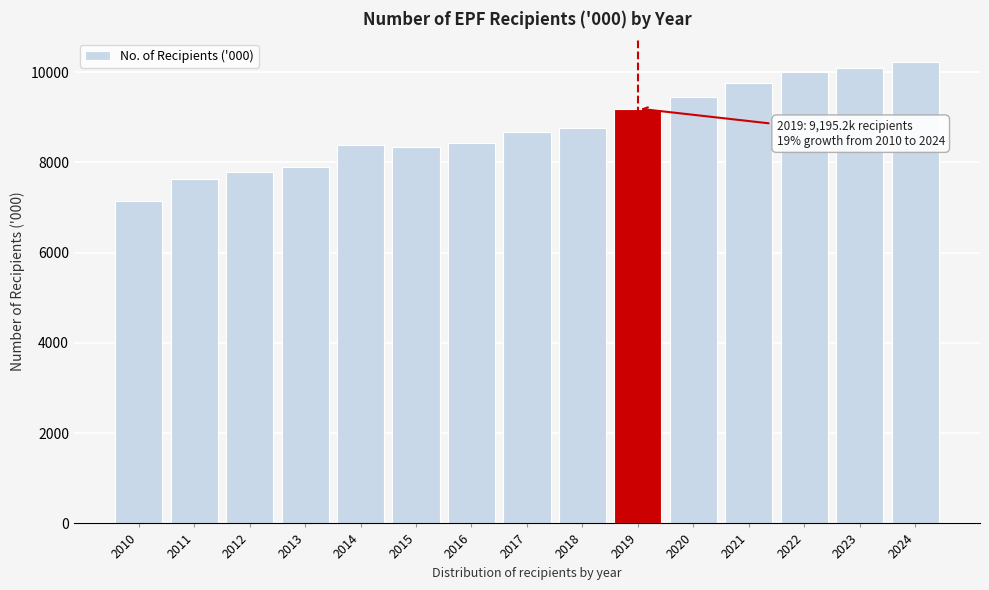

What is the change in value from 2019 to 2021?

+573.8